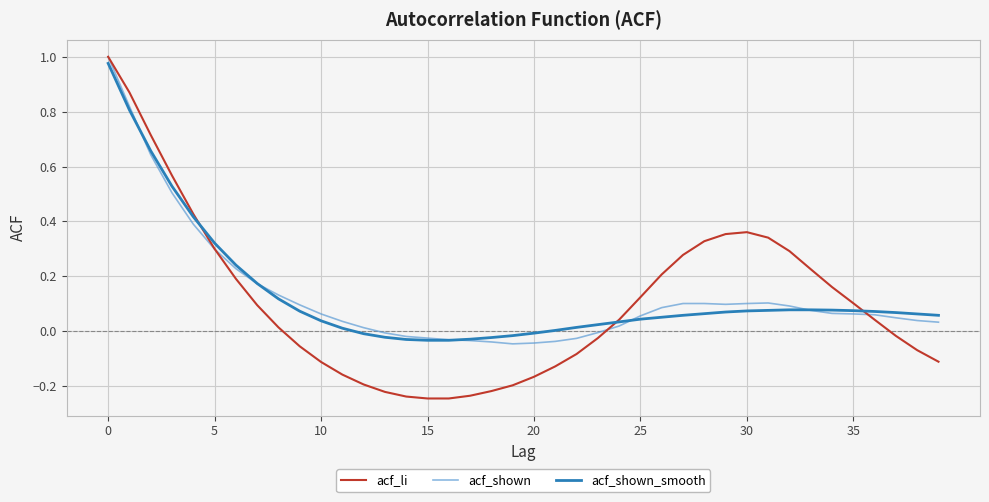

Which series has the widest spread of values?

acf_li